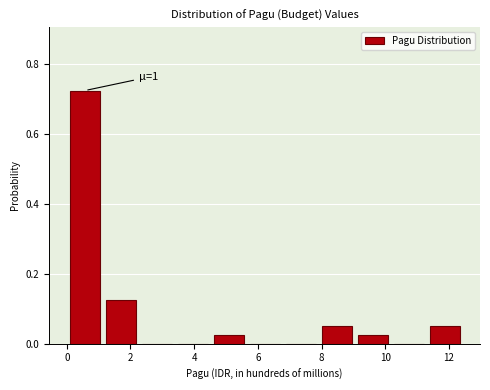

Which range on the x-axis has the tallest bar?

0.0 to 1.2